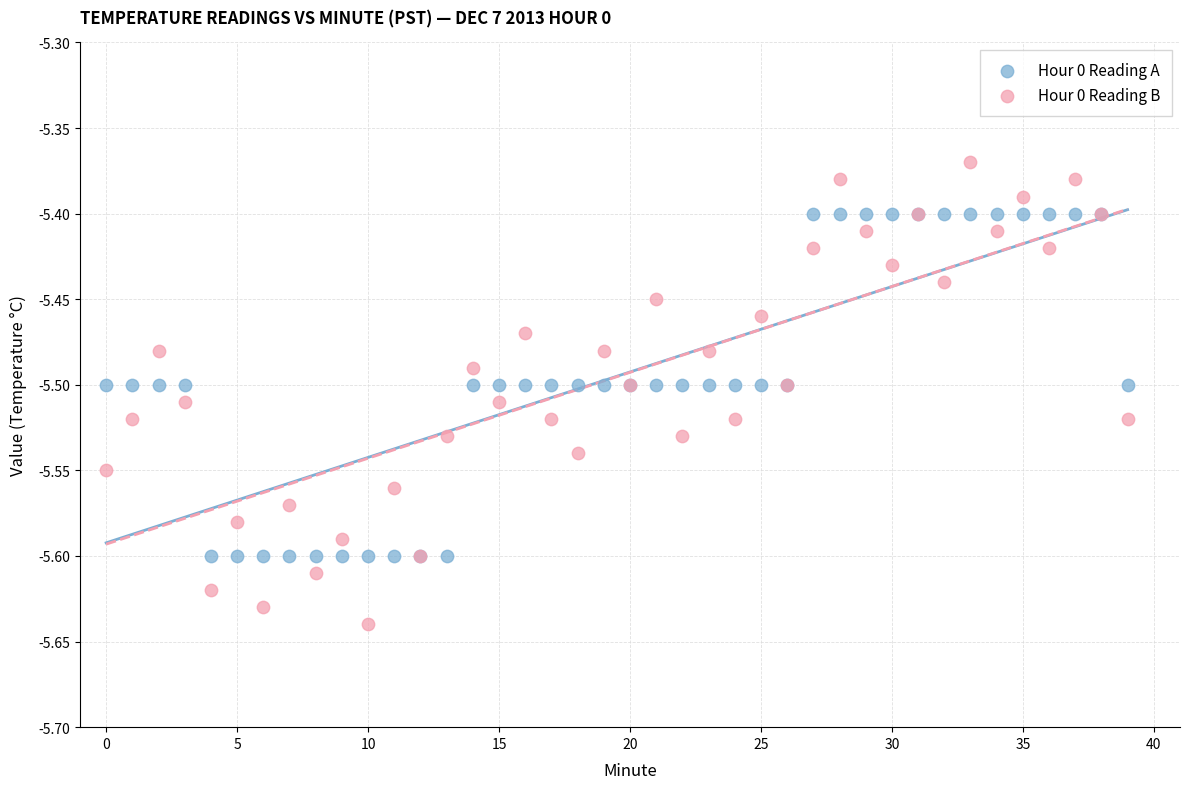

Which series has the largest Y range (max minus min)?

Hour 0 Reading B